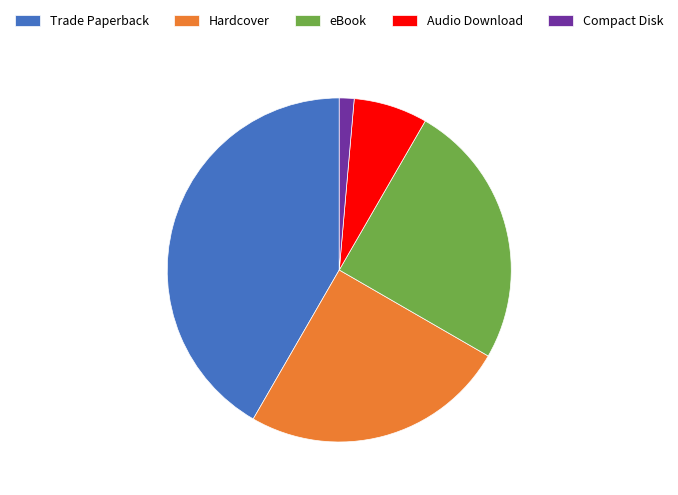

The Trade Paperback slice represents 52% of the pie. True or false?

False